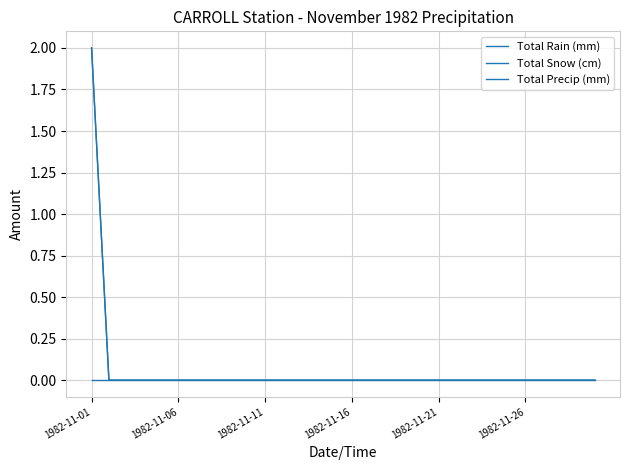

Reading right to left, what are all the values shown in this chart?

Total Rain (mm): 0	0	0	0	0	0	0	0	0	0	0	0	0	0	0	0	0	0	0	0	0	0	0	0	0	0	0	0	0	0
Total Snow (cm): 0	0	0	0	0	0	0	0	0	0	0	0	0	0	0	0	0	0	0	0	0	0	0	0	0	0	0	0	0	2
Total Precip (mm): 0	0	0	0	0	0	0	0	0	0	0	0	0	0	0	0	0	0	0	0	0	0	0	0	0	0	0	0	0	2